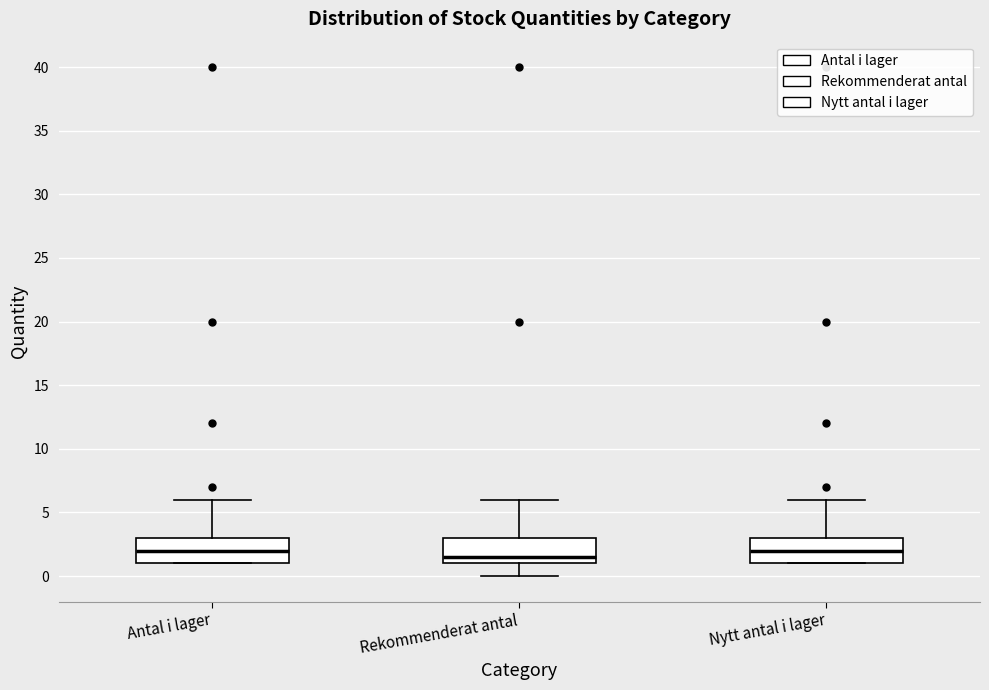

Reading left to right, transcribe this box plot: for each box, give where its median line is, the range the box spans, and where its two whiskers end, as read against the y-axis. The values are not printed on the chart, so give them approximately, as read against the axis.

Antal i lager: median 2.0, box 1.0 to 3.0, whiskers 1.0 to 6.0
Rekommenderat antal: median 1.5, box 1.0 to 3.0, whiskers 0.0 to 6.0
Nytt antal i lager: median 2.0, box 1.0 to 3.0, whiskers 1.0 to 6.0